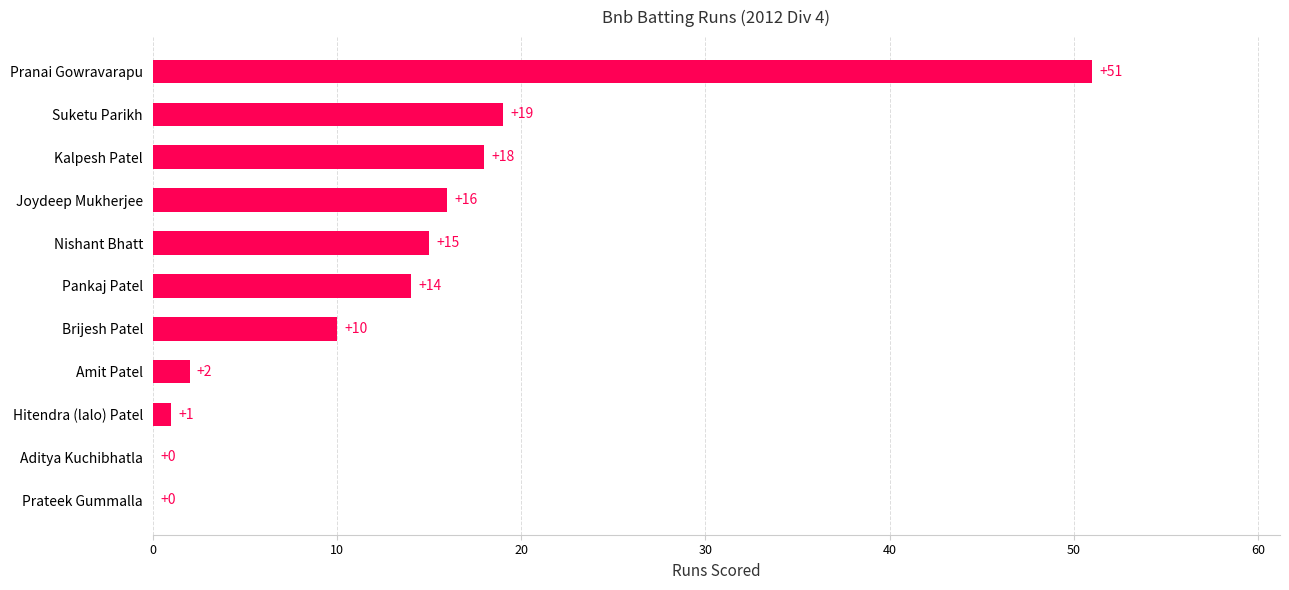

What is the sum of the values at Suketu Parikh and Aditya Kuchibhatla?

19